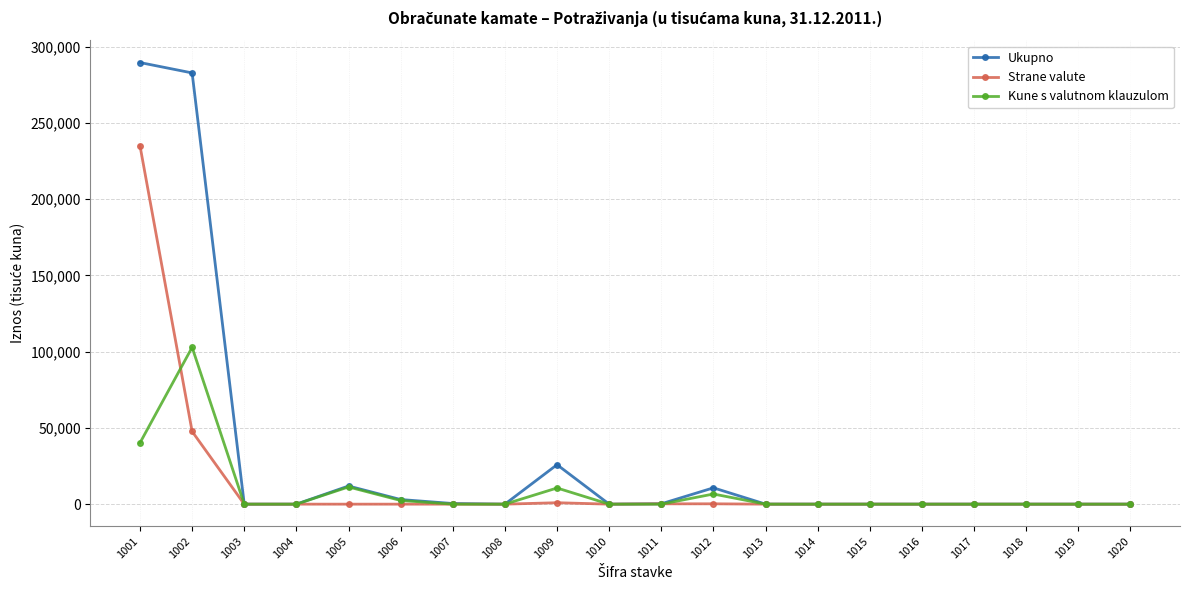

How many categories are shown in the chart?

20